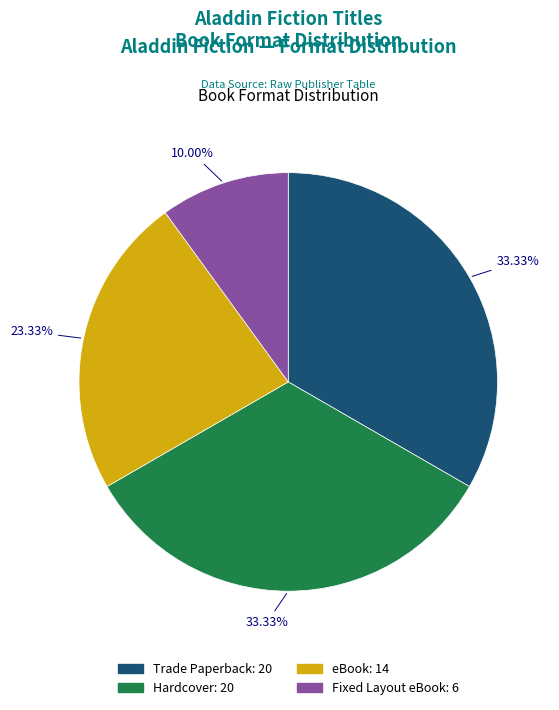

What percentage is the eBook slice, to the nearest percent?

23%